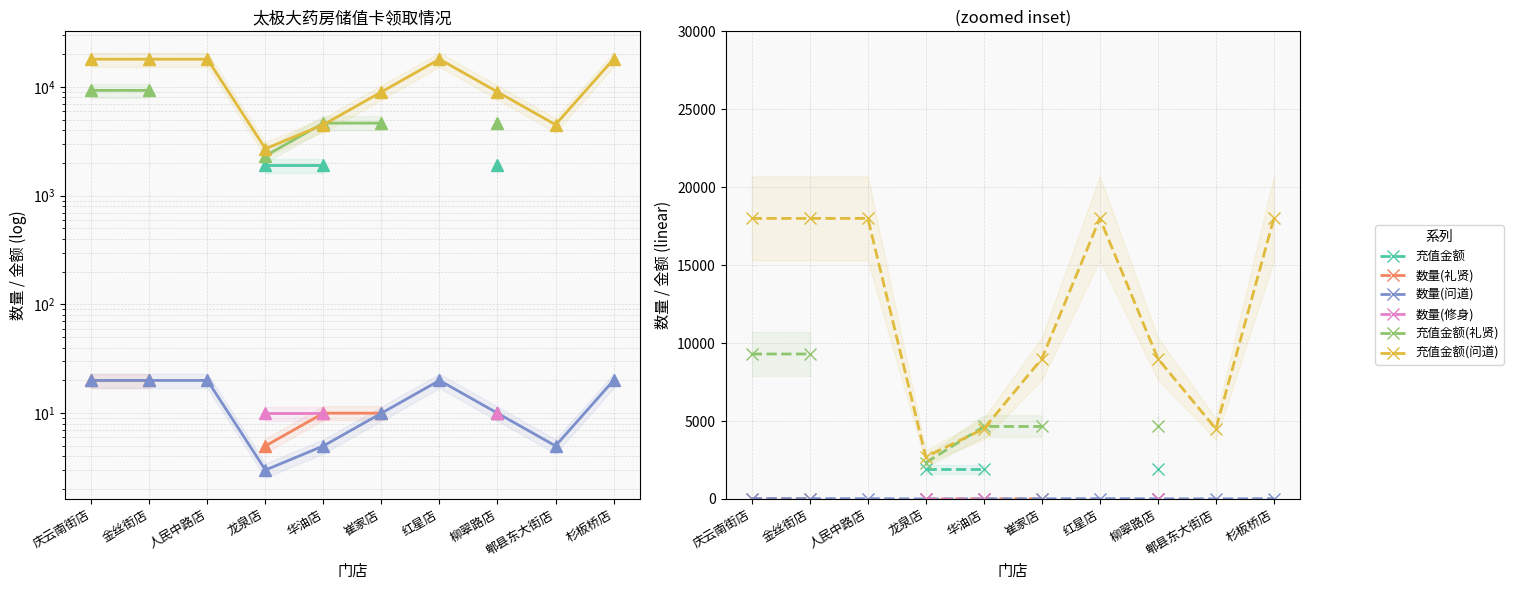

How many lines are shown in the chart?

6